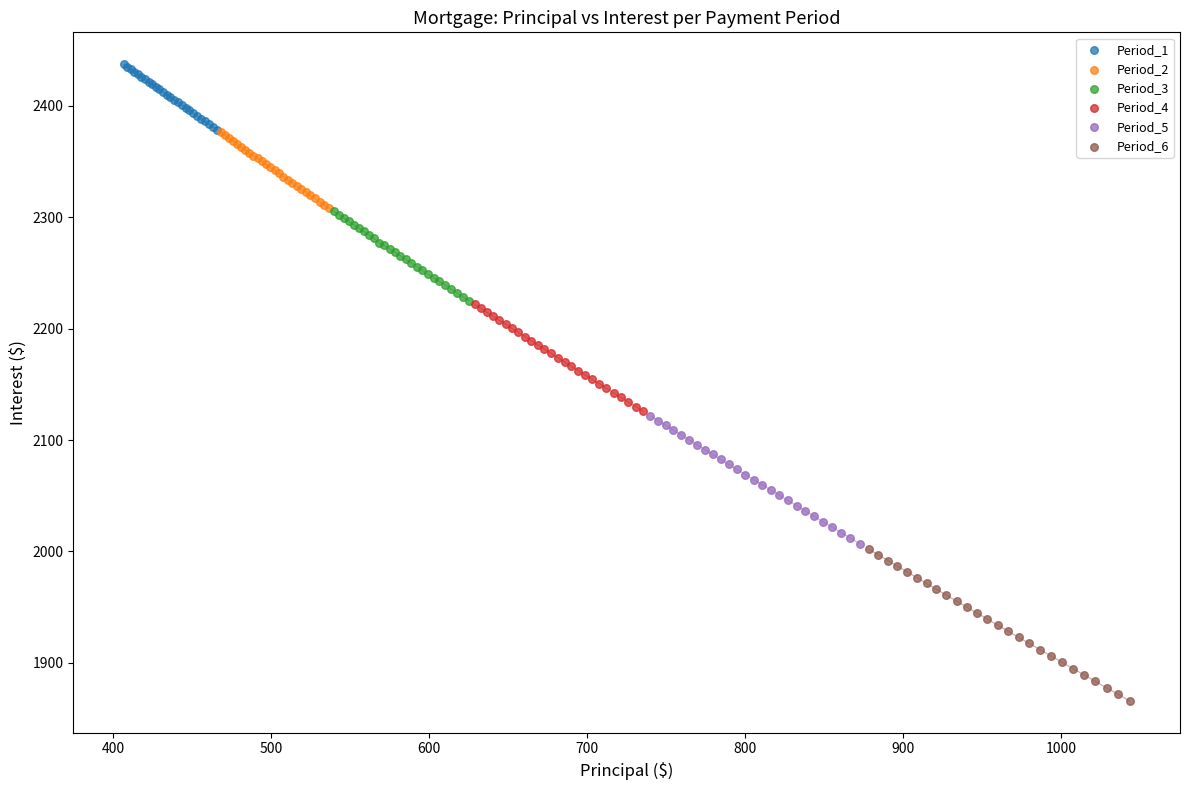

Which series contains the highest Y value?

Period_1